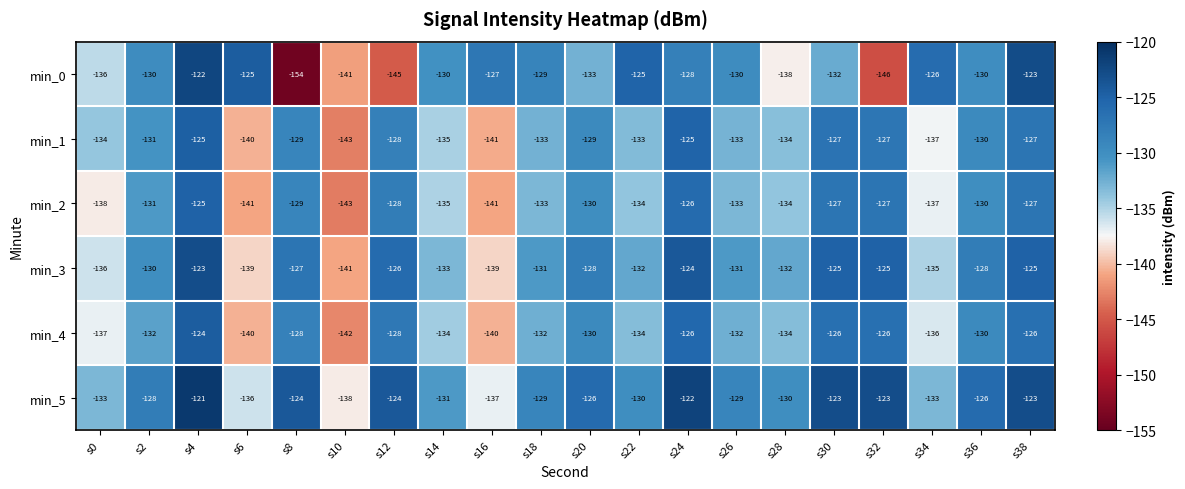

True or false: min_2 has a value of -195 at s24.

False